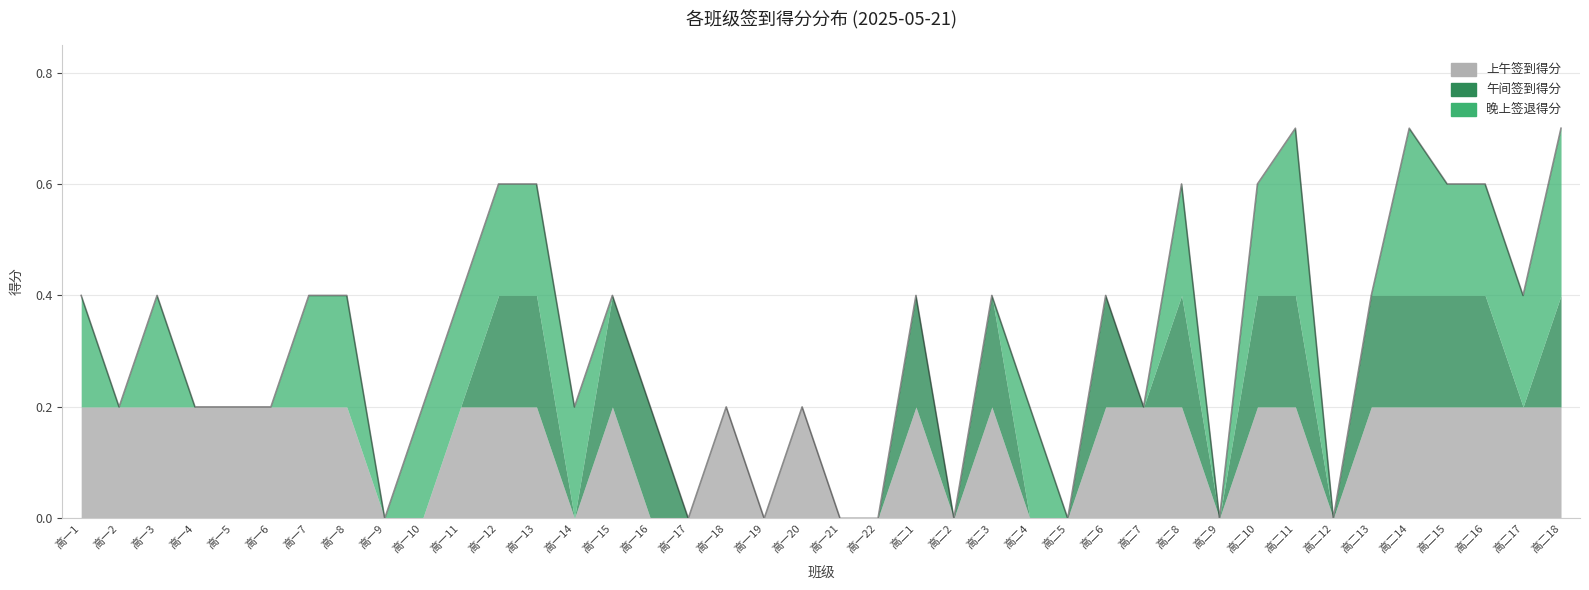

The value of 午间签到得分 at 4 is 0.1. True or false?

False